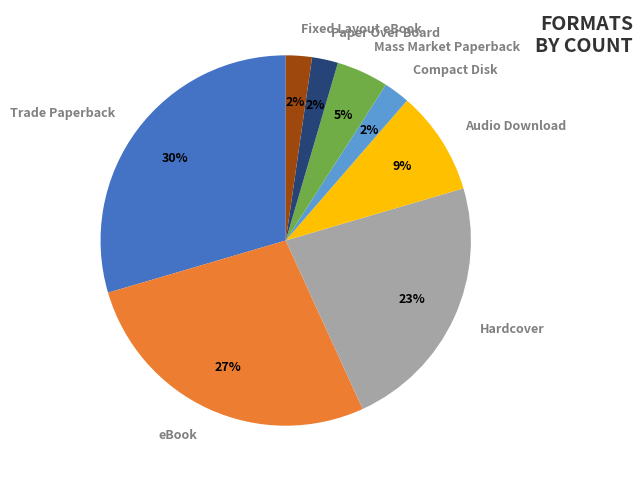

Does Trade Paperback account for over 50% of the chart?

No